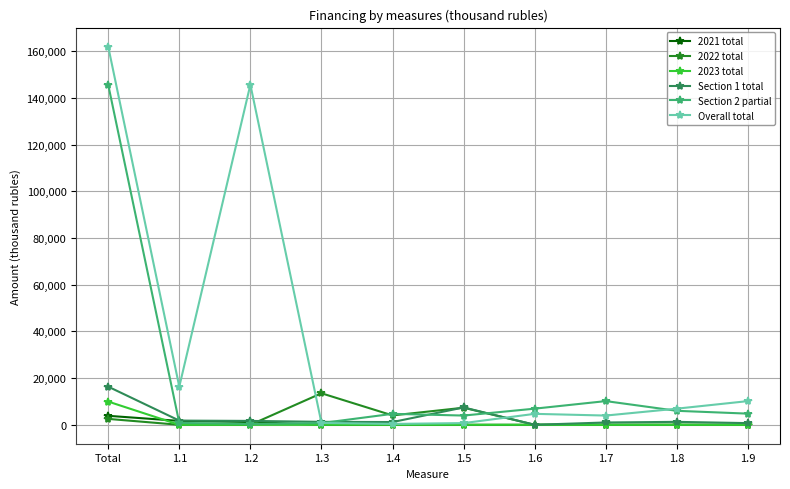

At which label does Section 1 total first exceed 1270?

Total